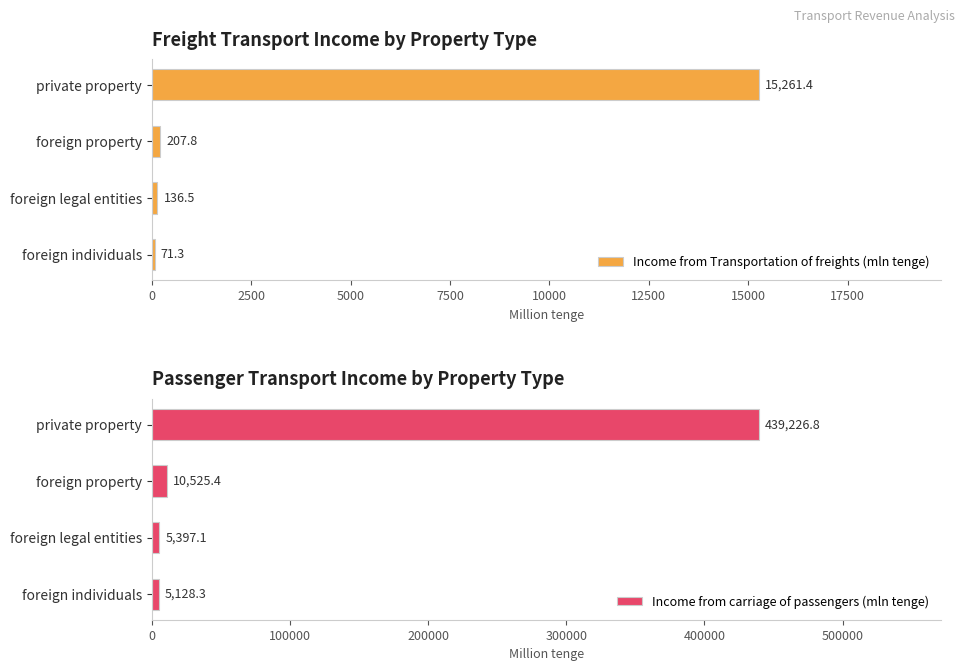

What is the sum of the Income from carriage of passengers (mln tenge) values at foreign individuals and private property?

444355.1